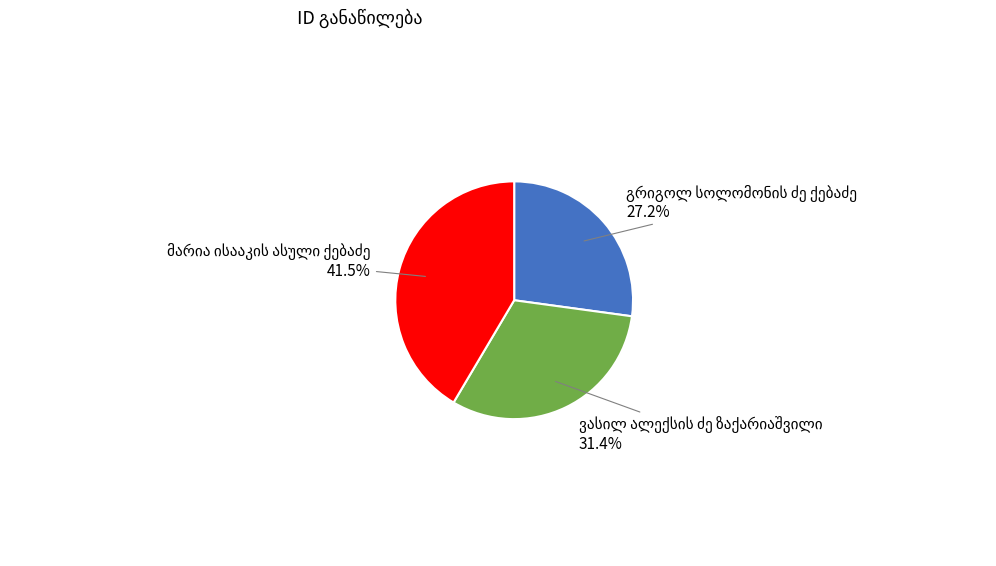

How many slices are in this pie chart?

3